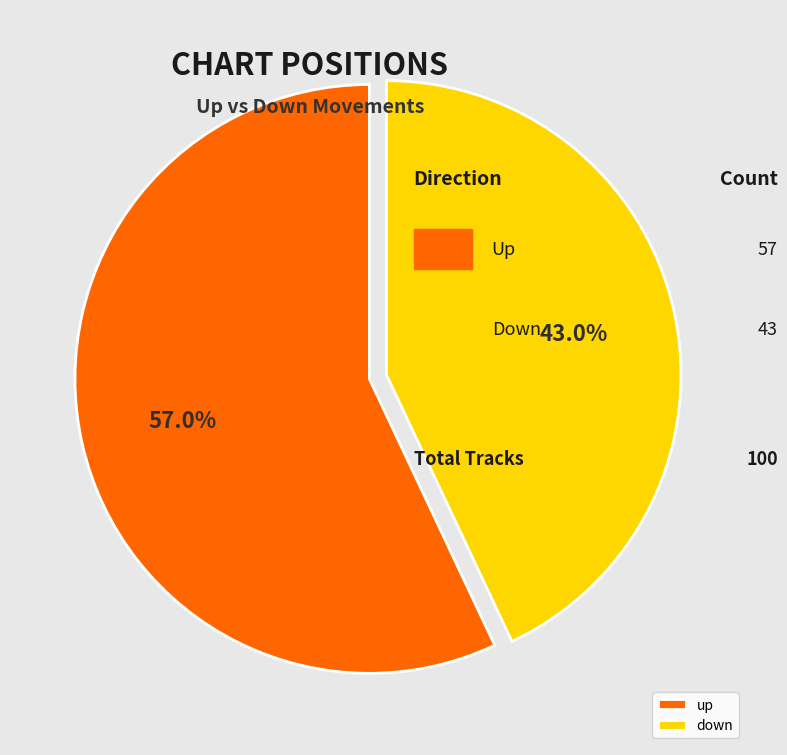

Which category accounts for the majority?

up